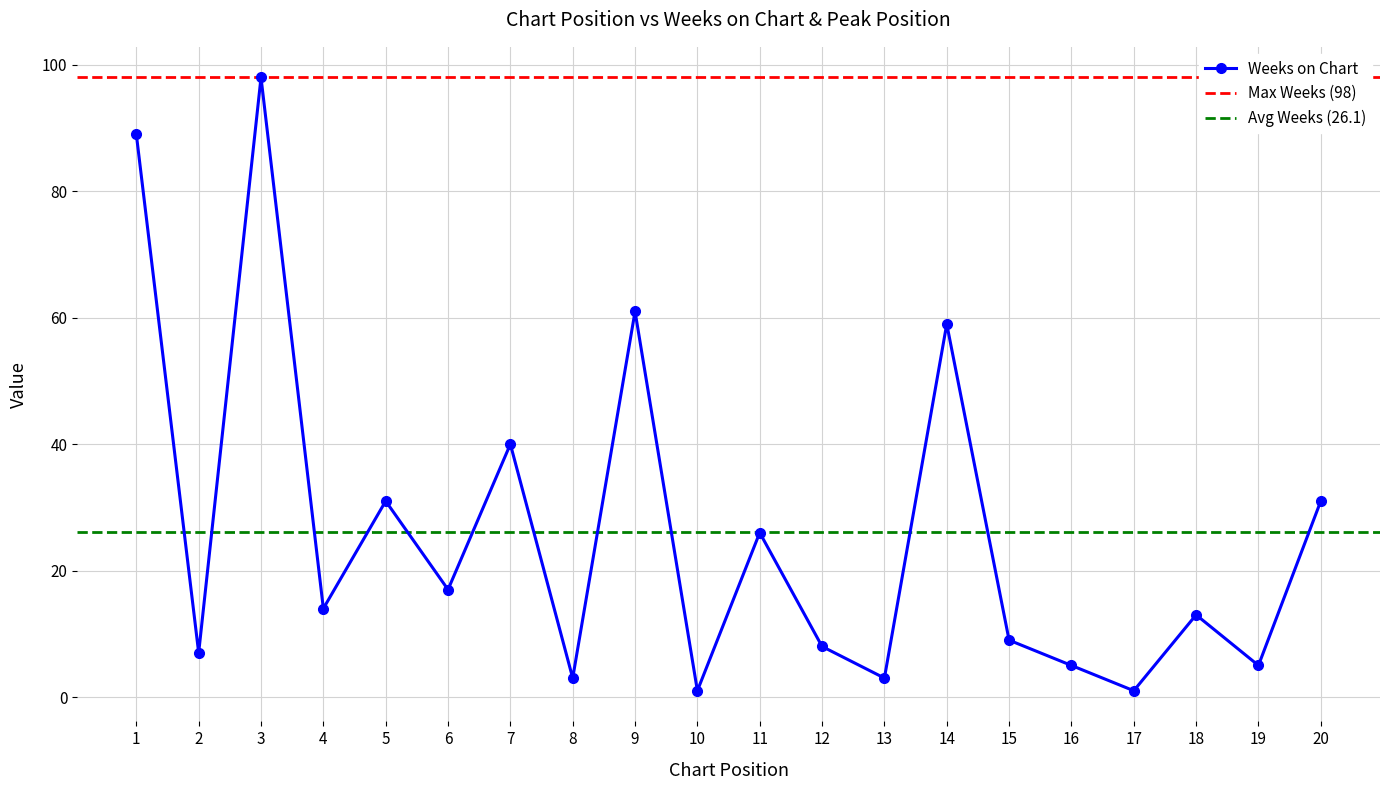

What is the greatest value displayed?

98